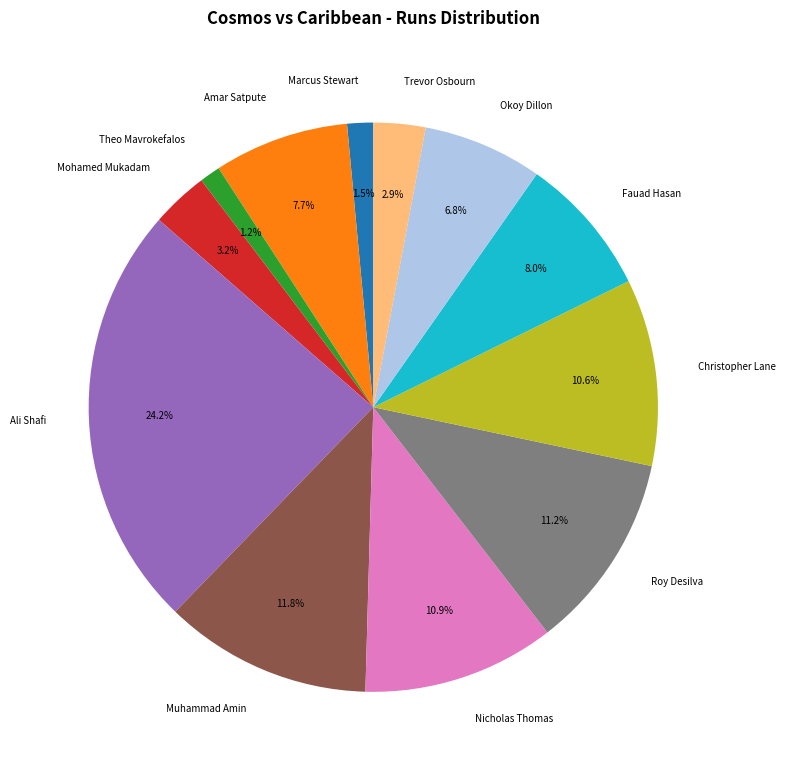

How many segments does this pie chart have?

12